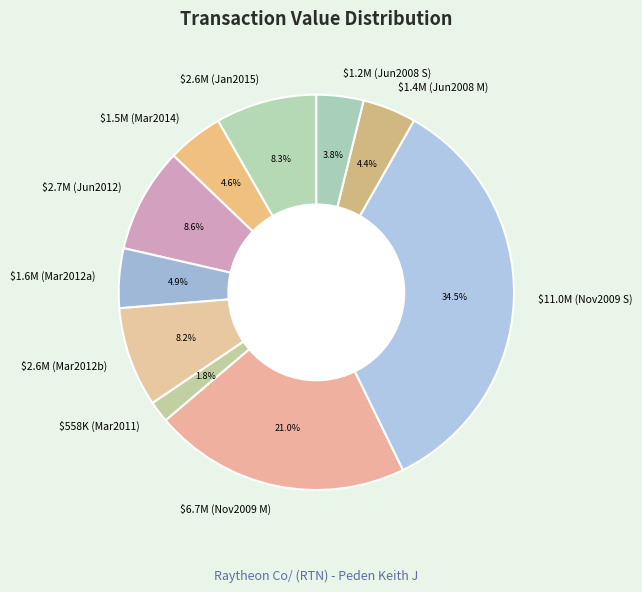

What is the largest slice in the pie chart?

$11.0M (Nov2009 S)